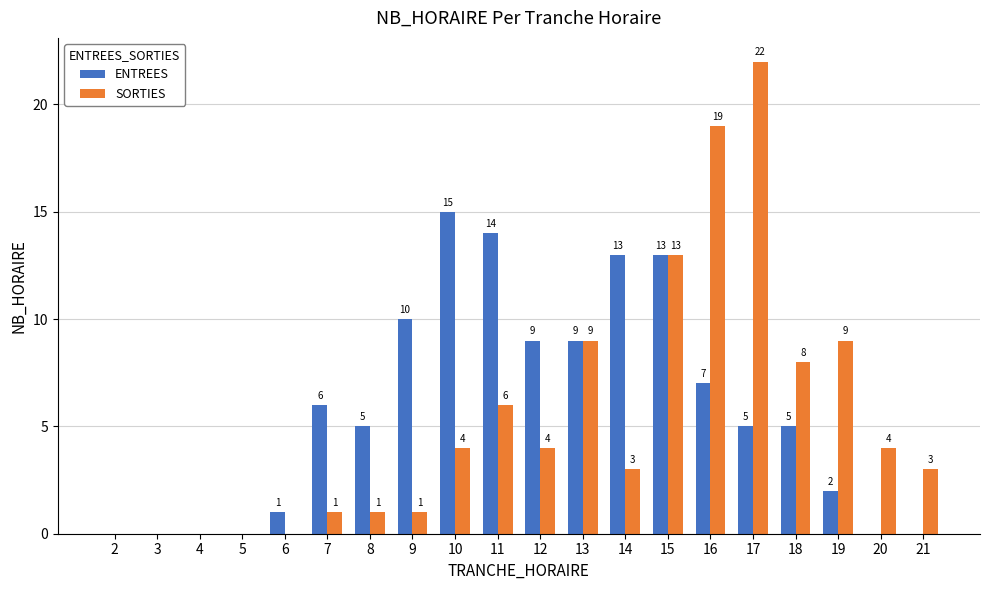

Is it true that ENTREES equals 13 at 15?

True